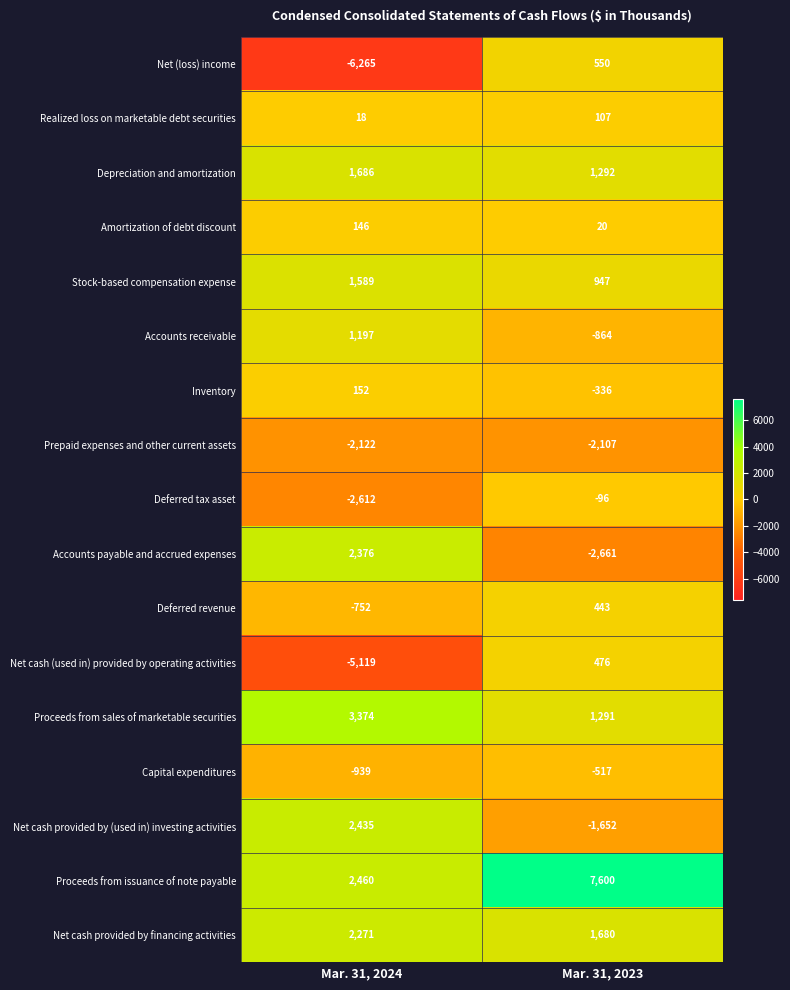

What is the smallest value displayed?

-6265